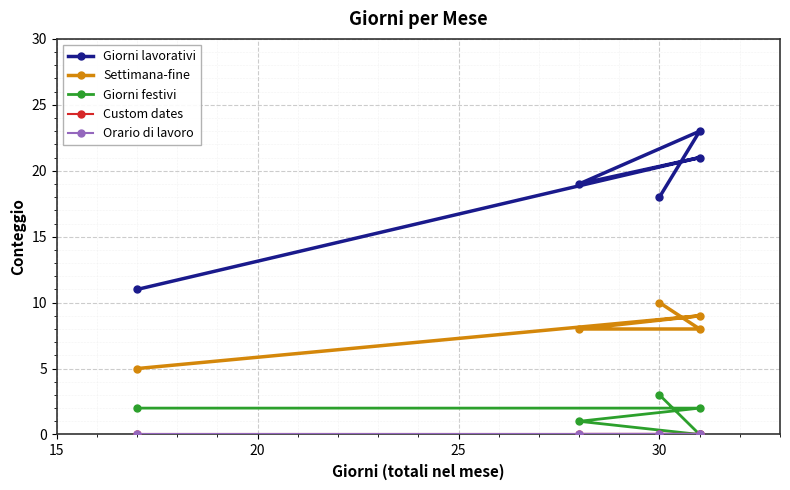

True or false: Giorni festivi and Settimana-fine cross at least once.

False